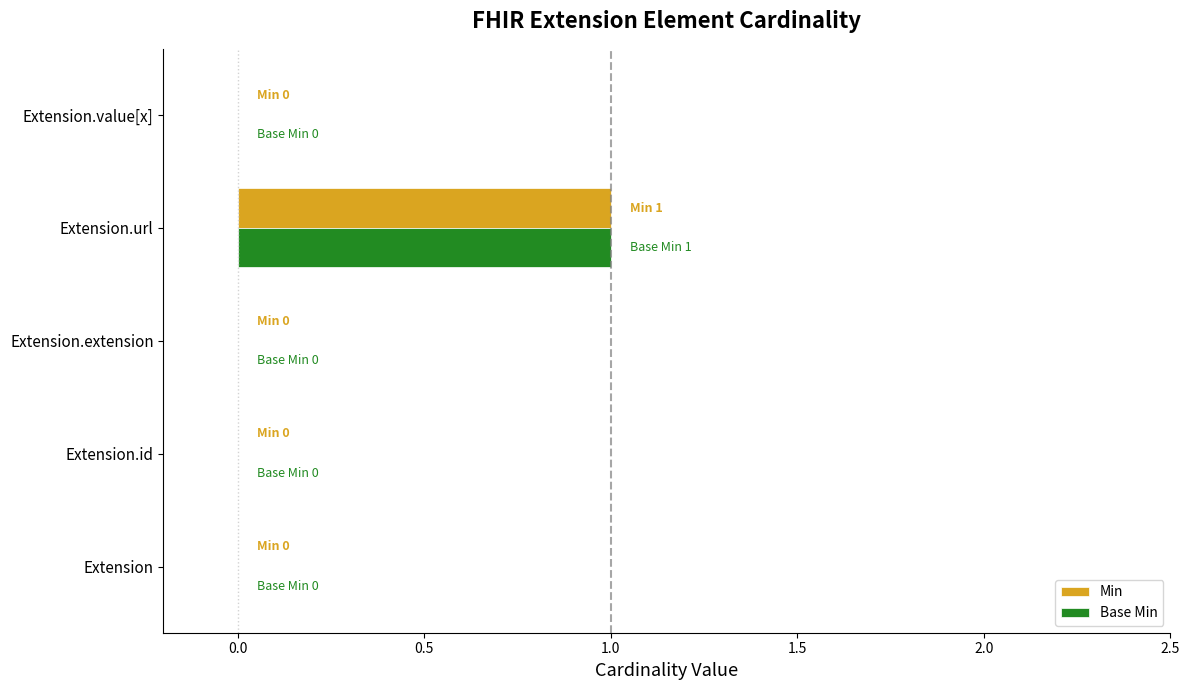

True or false: Base Min has a value of 0 at Extension.extension.

True